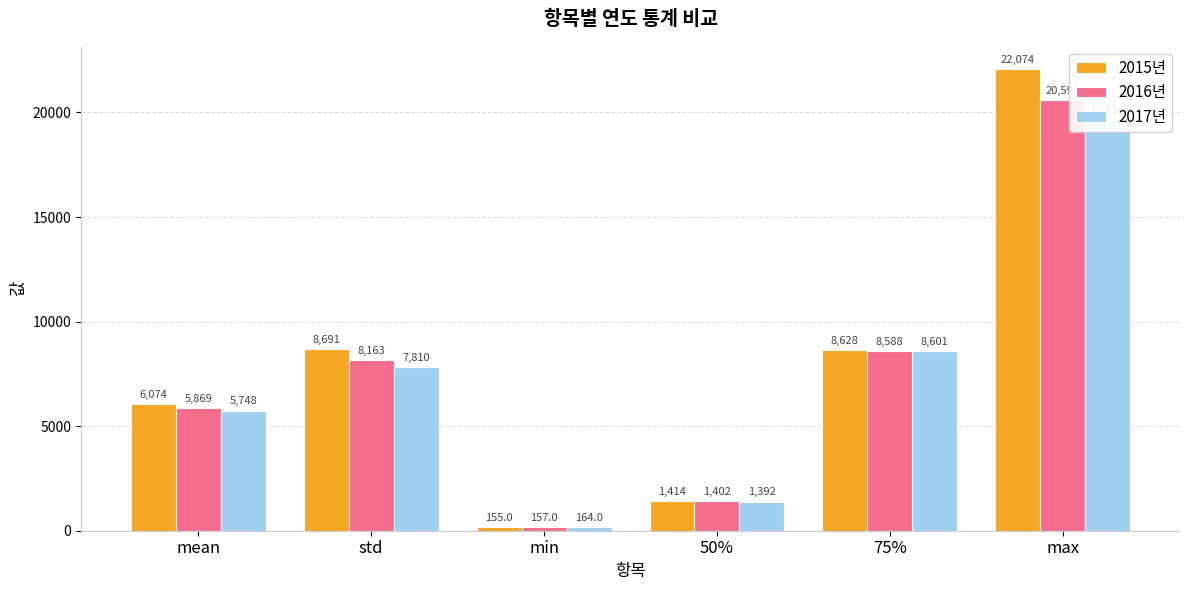

Between mean and min, which series saw the biggest shift?

2015년